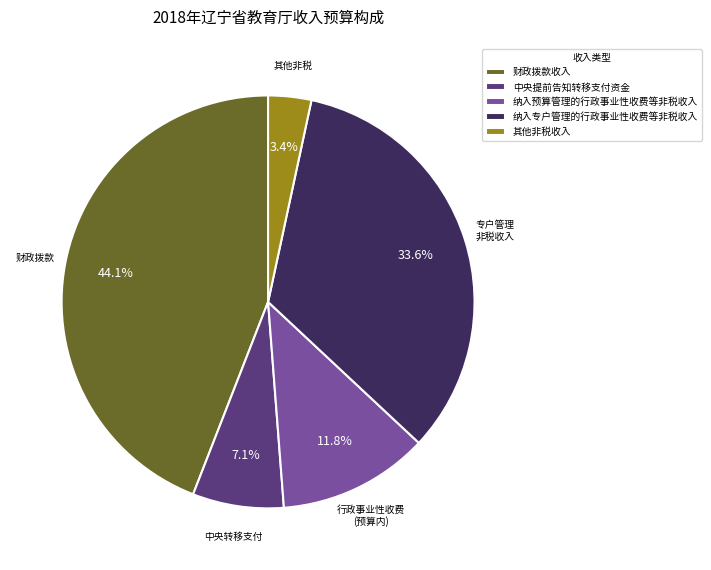

What percentage is the 纳入专户管理的行政事业性收费等非税收入 slice, to the nearest percent?

34%